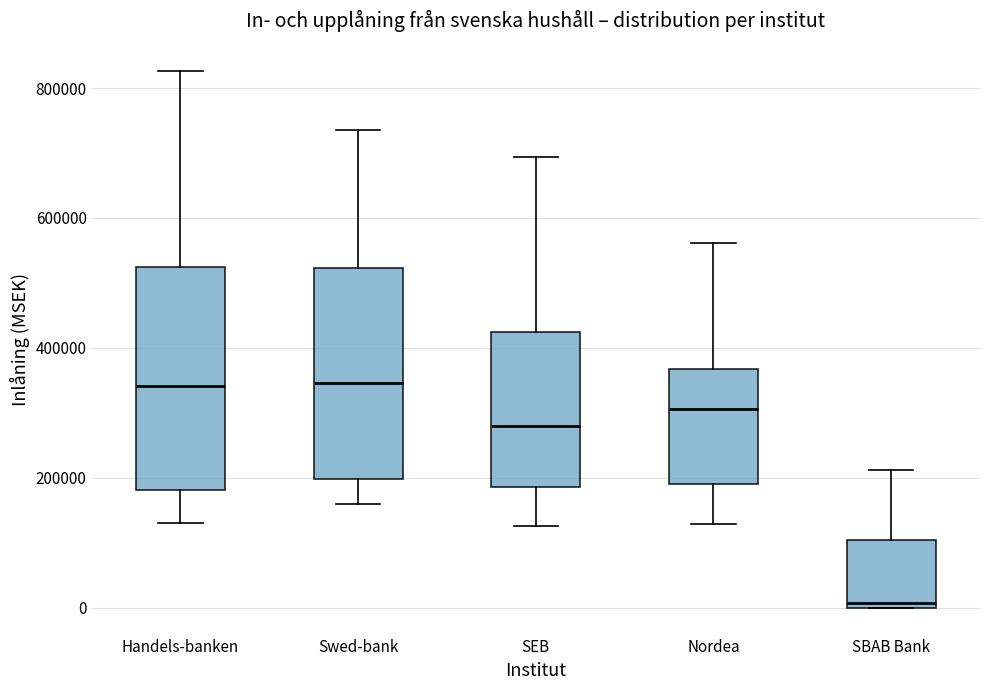

Reading left to right, read every box against the y-axis: the position of its median line, the range the box covers, and the ends of its whiskers. The values are not printed on the chart, so give them approximately, as read against the axis.

Handels-banken: median 340000, box 180000 to 520000, whiskers 120000 to 820000
Swed-bank: median 340000, box 200000 to 520000, whiskers 160000 to 740000
SEB: median 280000, box 180000 to 420000, whiskers 120000 to 700000
Nordea: median 300000, box 200000 to 360000, whiskers 120000 to 560000
SBAB Bank: median 0 (just above the box's lower edge), box 0 to 100000, whiskers 0 to 220000